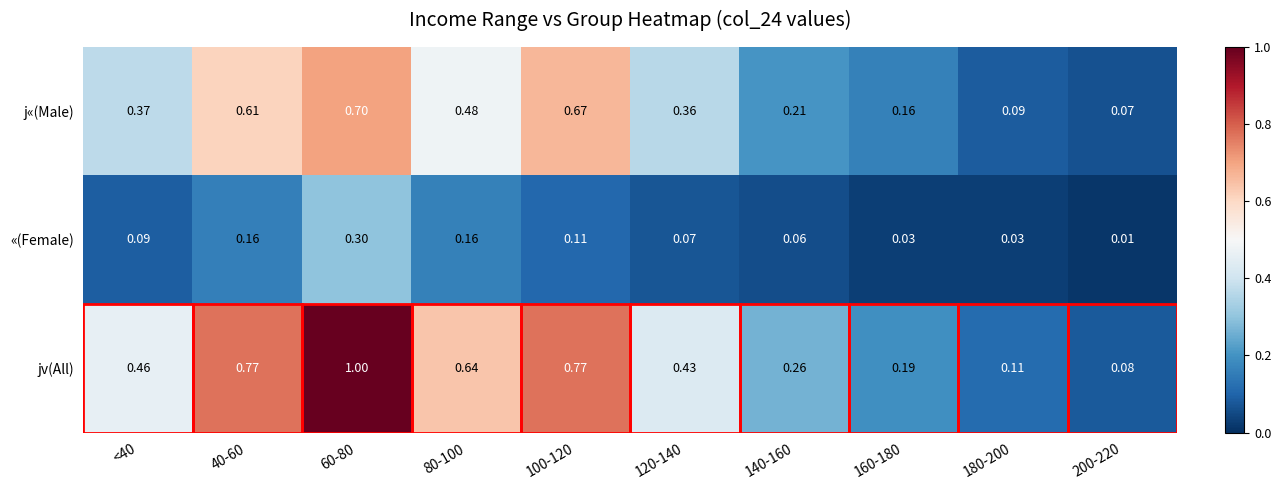

Rank the series by their average value, from lowest to highest.

«(Female), j«(Male), jv(All)